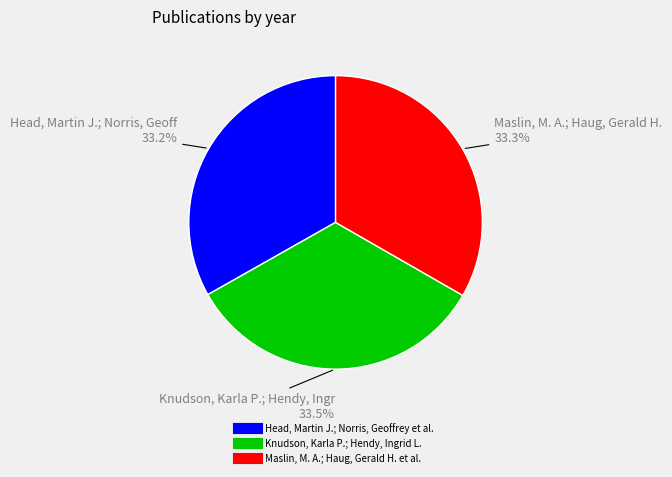

To the nearest percent, what percentage of the pie is Head, Martin J.; Norris, Geoffrey et al.?

33%